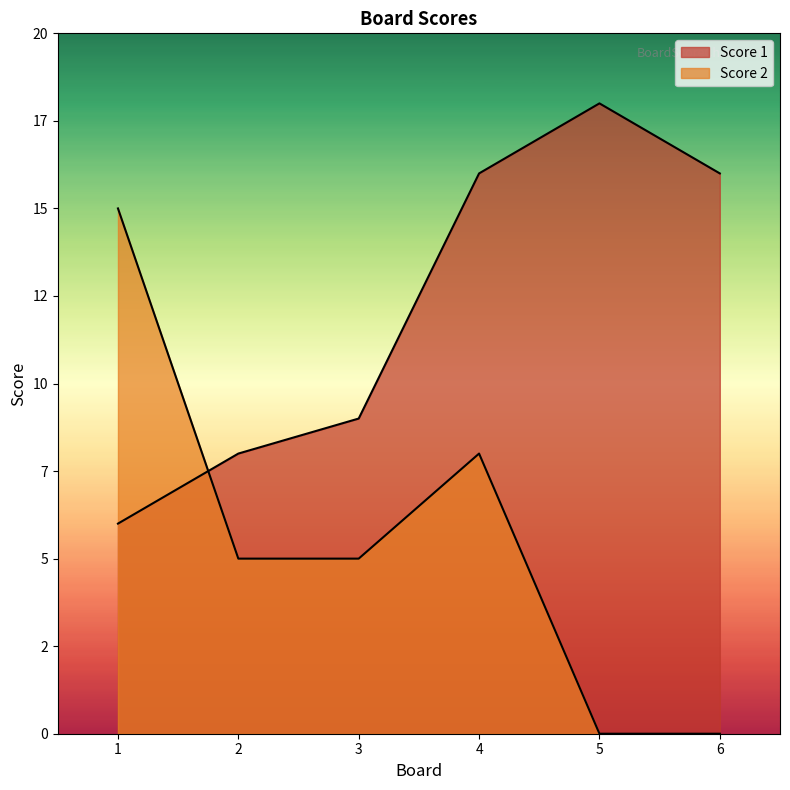

Where is Score 2 nearest to the value 7?

4